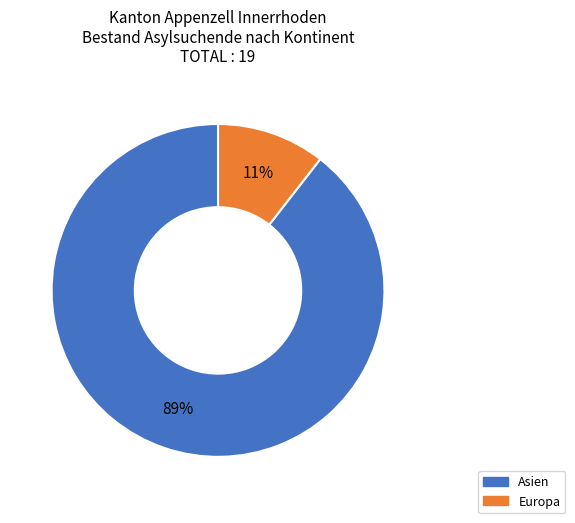

Is the sum of Asien and Europa greater than half?

Yes